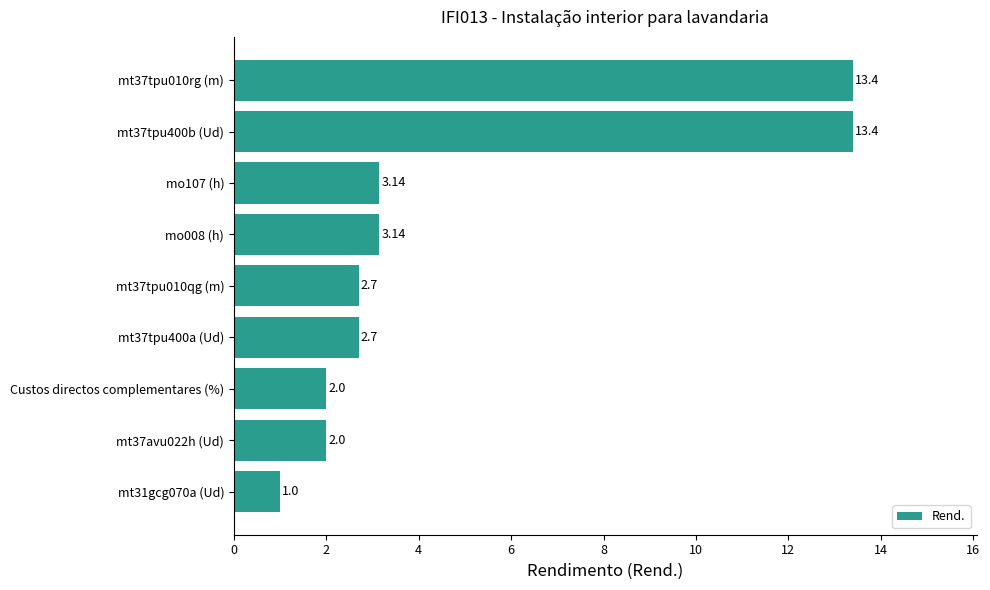

What is the average value?

4.8